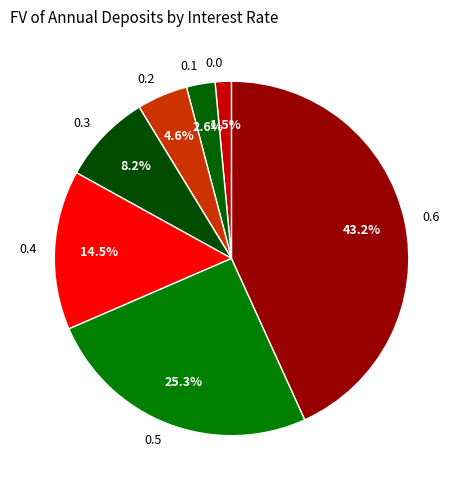

Is the sum of 0.1 and 0.6 greater than half?

No